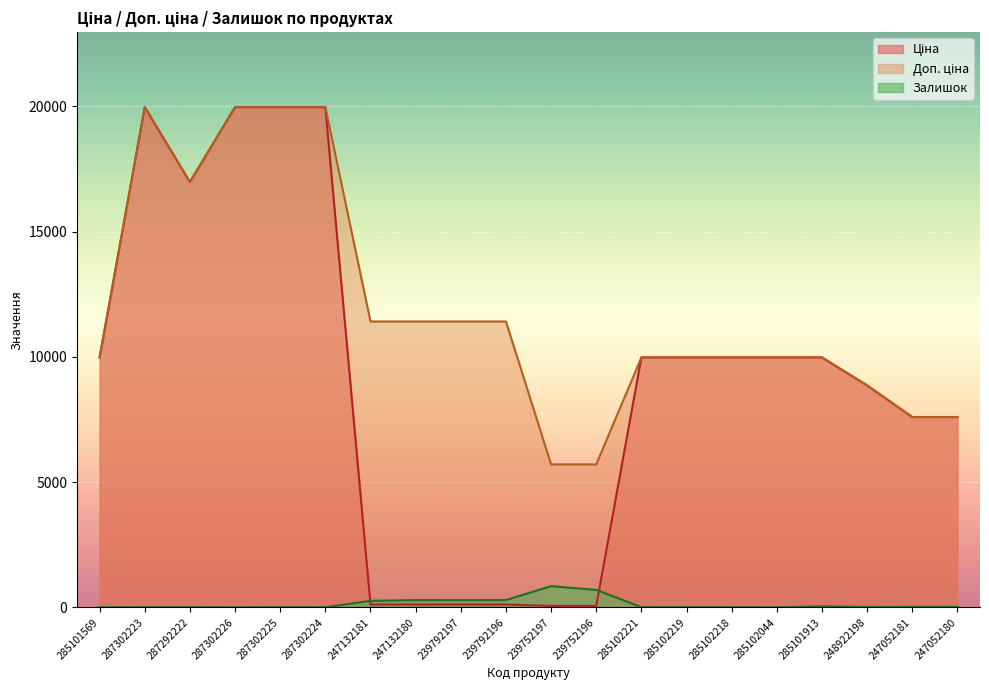

Which category has the lowest value in the Ціна series?

239752197